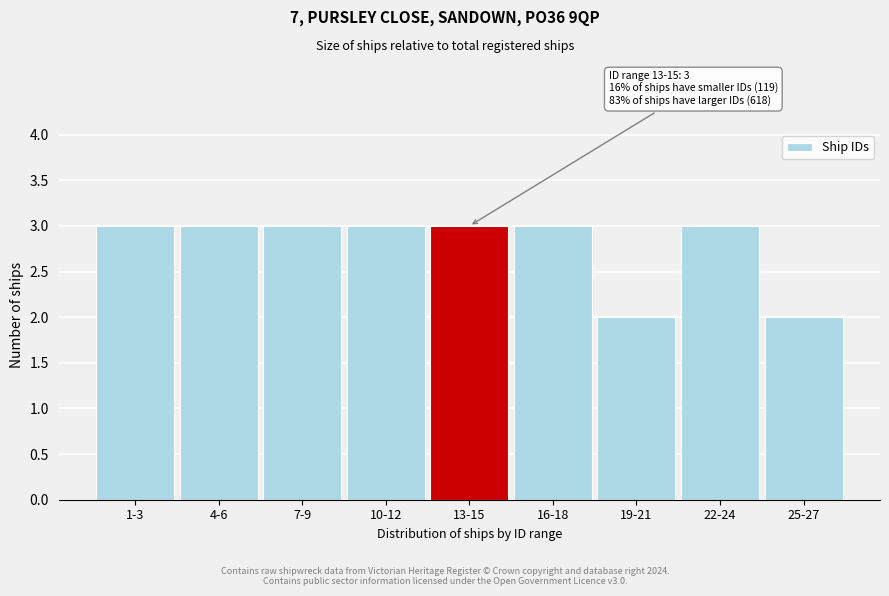

Reading left to right, extract all data points from this chart.

3	3	3	3	3	3	2	3	2